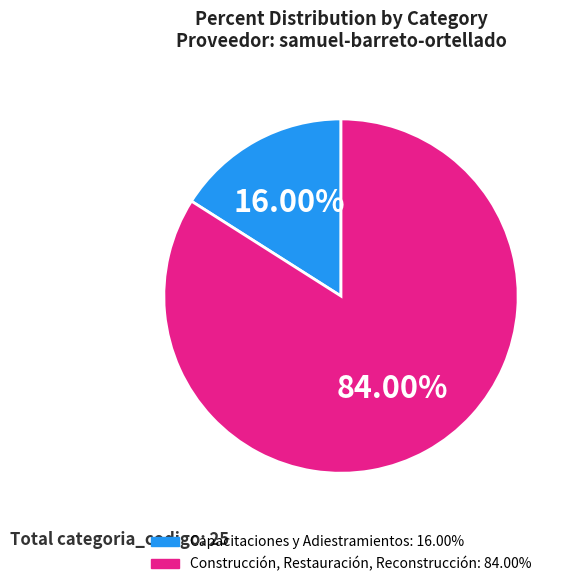

True or false: Capacitaciones y Adiestramientos accounts for 16% of the total.

True